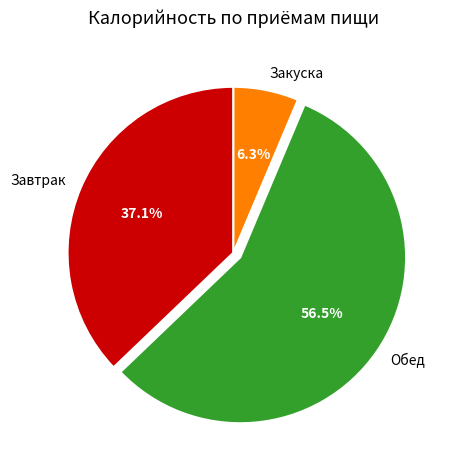

To the nearest percent, what is the difference between the Обед and Закуска slice percentages?

50%